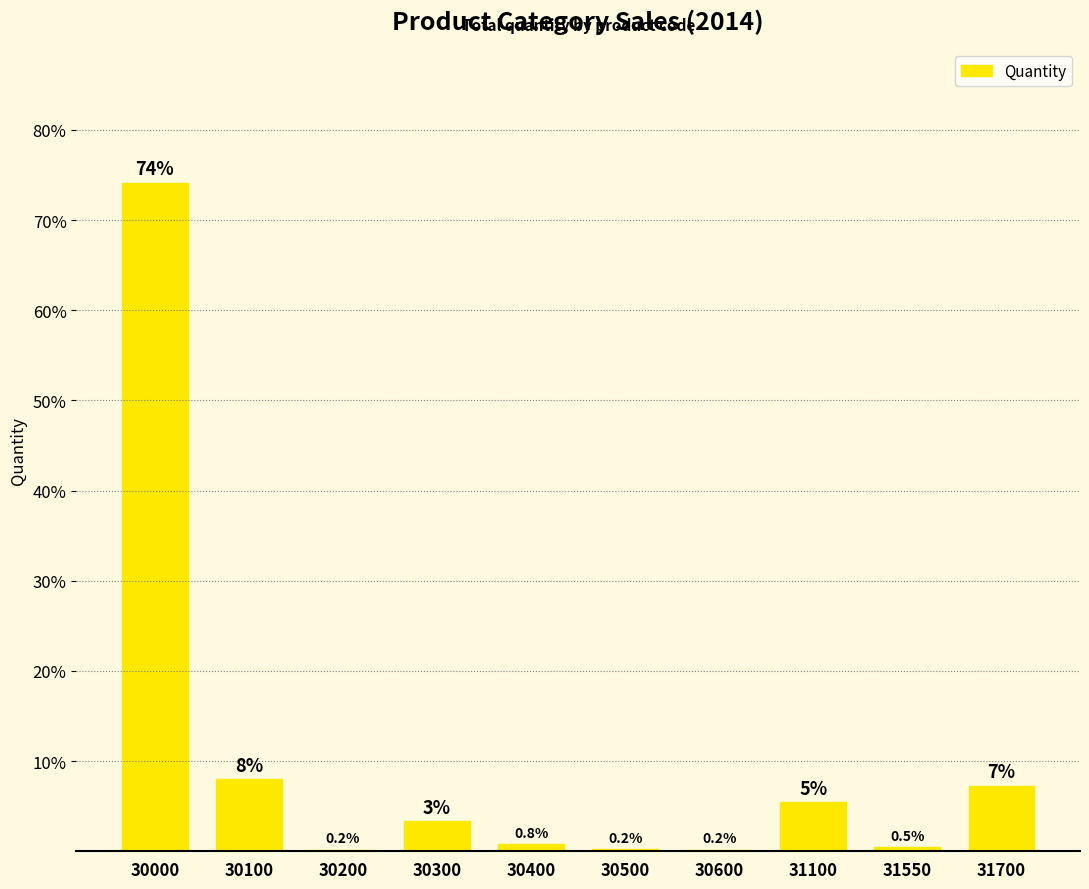

Where does the data first go above 3?

30000